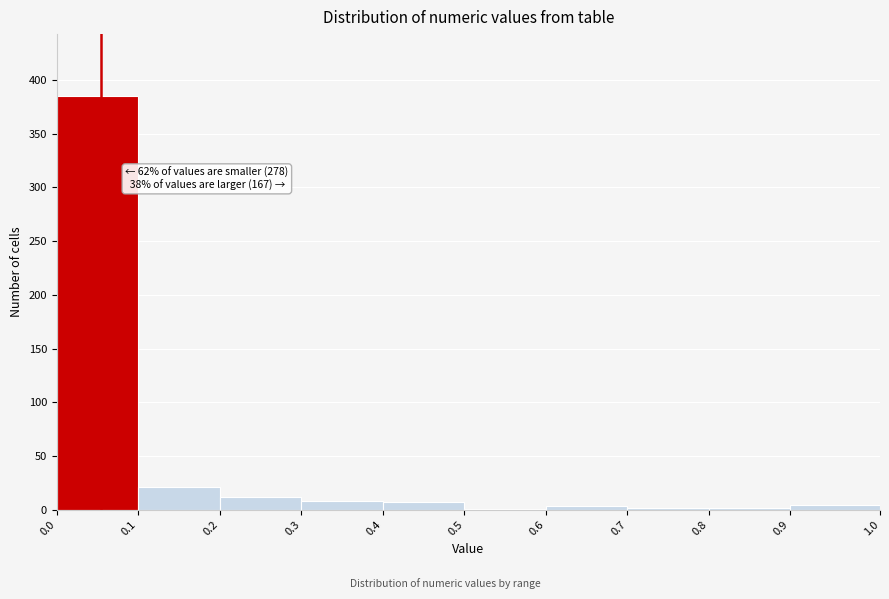

Over which range of the x-axis is the bar tallest?

0.0 to 0.1